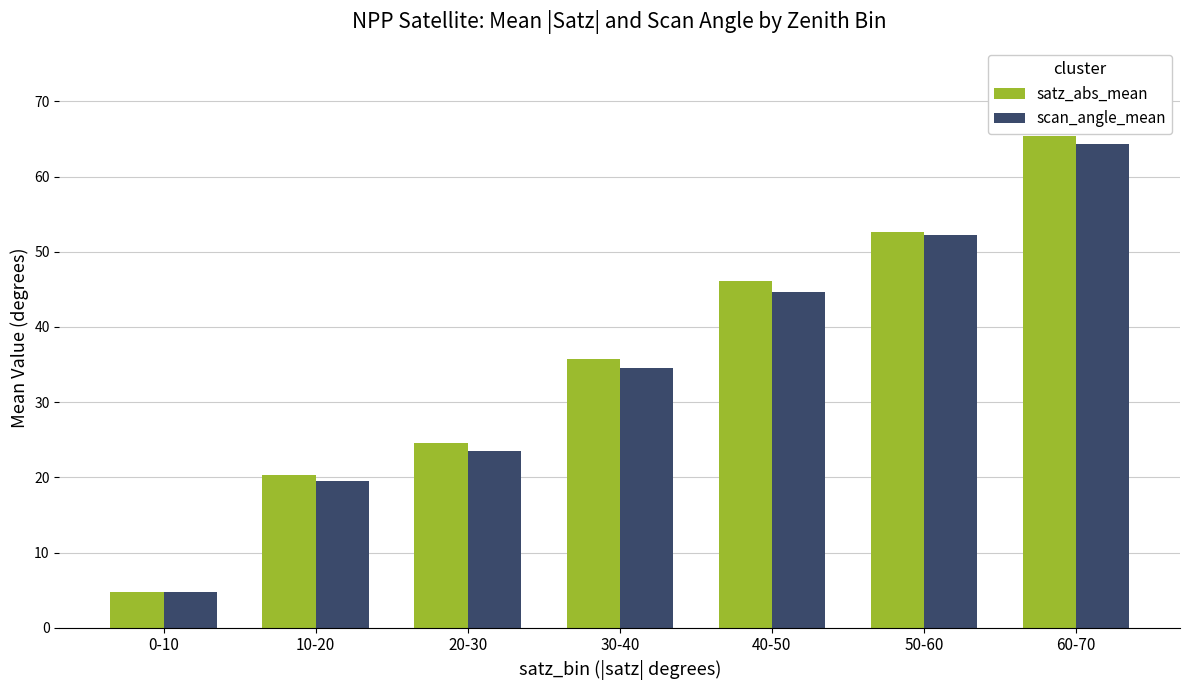

What is the maximum value shown in the chart?

65.4